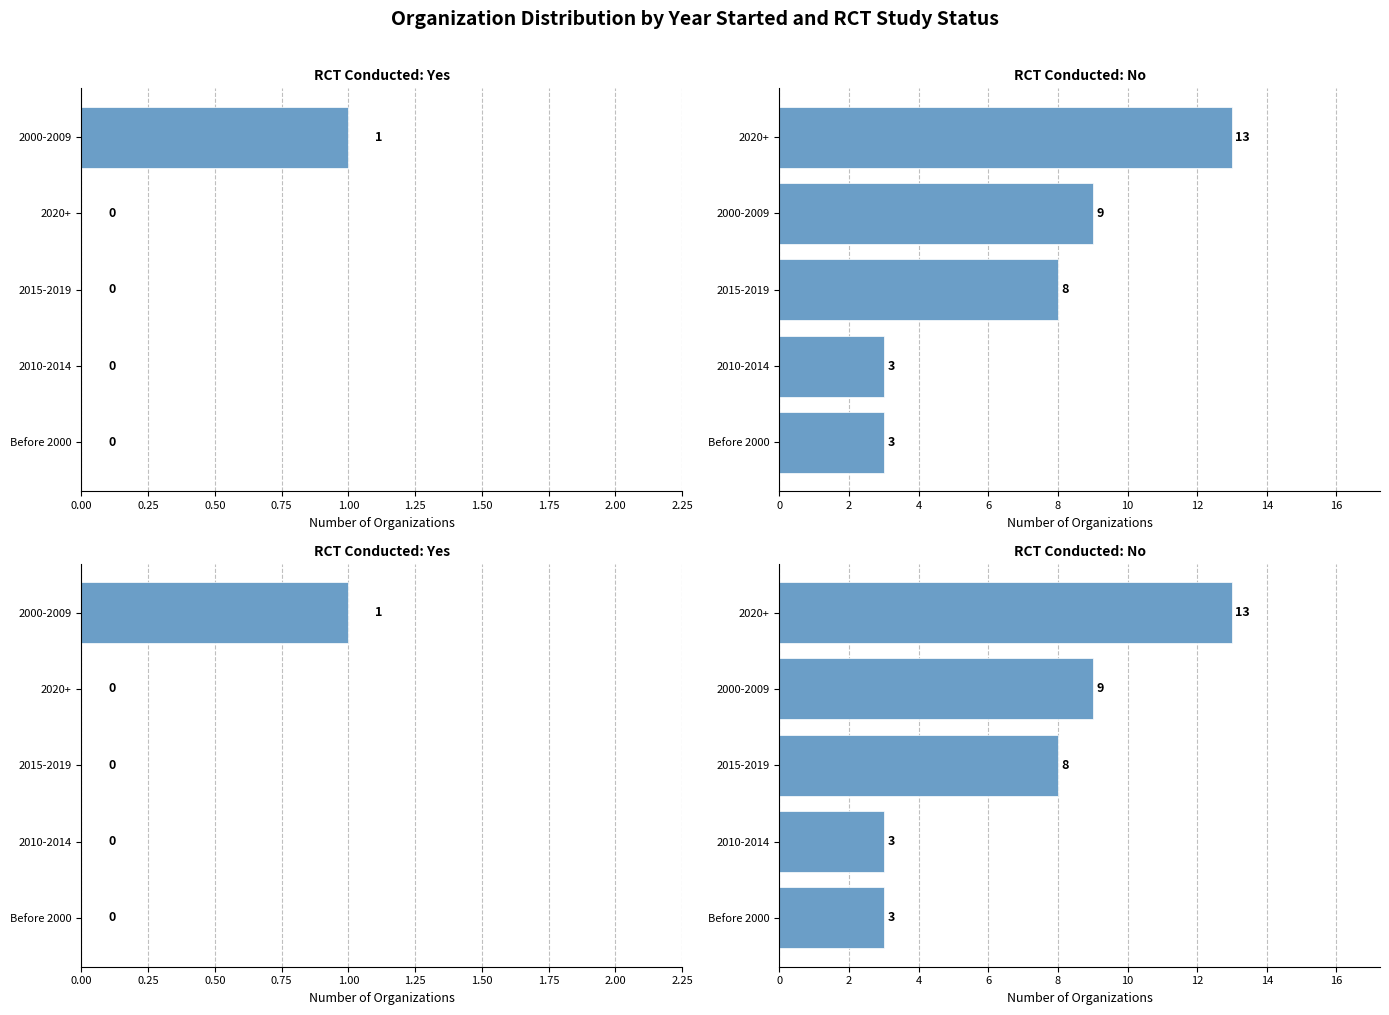

How many values are between 0 and 1?

5